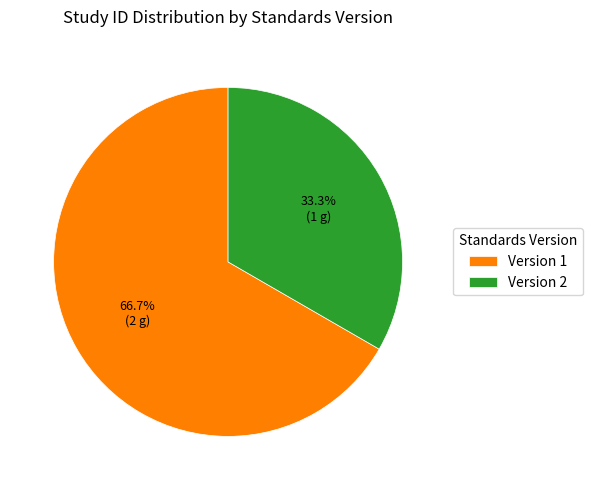

Rank the categories by value from highest to lowest.

Version 1, Version 2